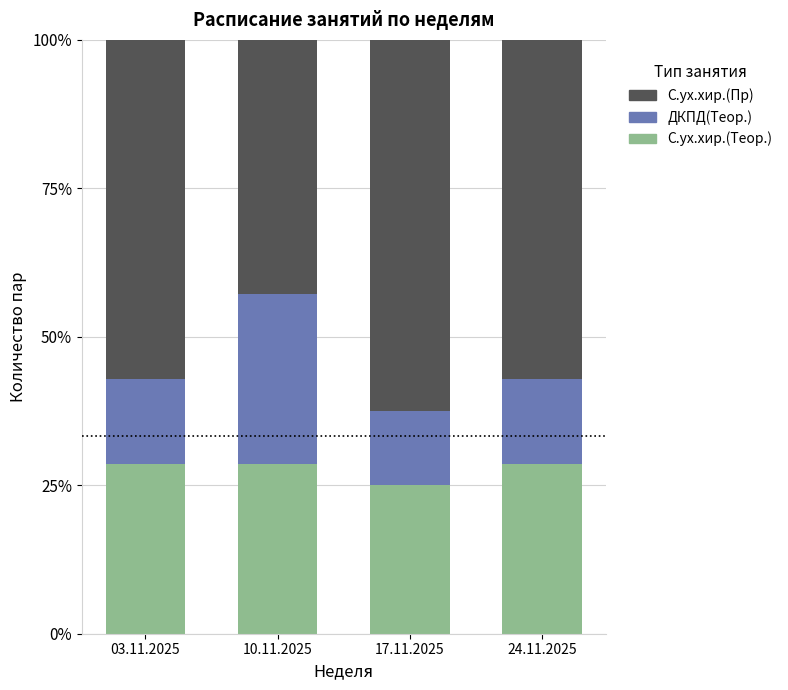

Reading left to right, transcribe the values for С.ух.хир.(Теор.).

03.11.2025=28.6	10.11.2025=28.6	17.11.2025=25.0	24.11.2025=28.6